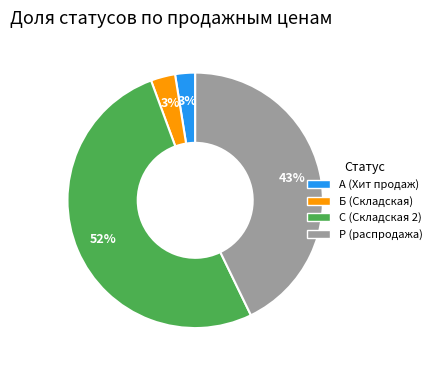

Is there a majority slice in this chart?

Yes